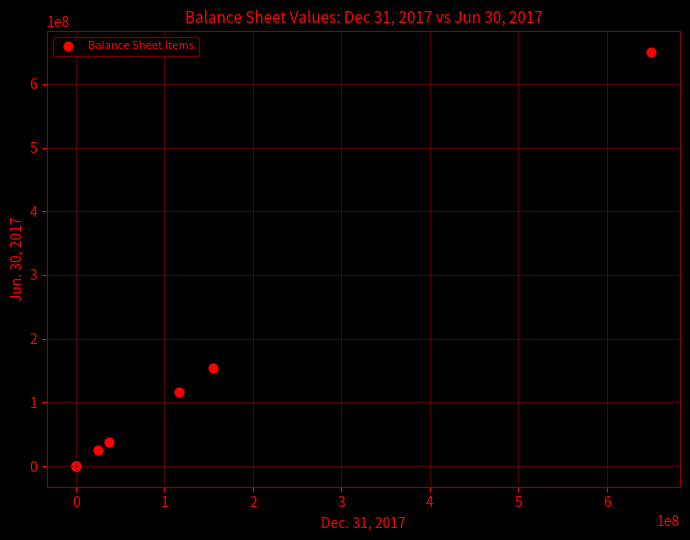

What Y value in the scatter plot is closest to 325000000?

154500000.0